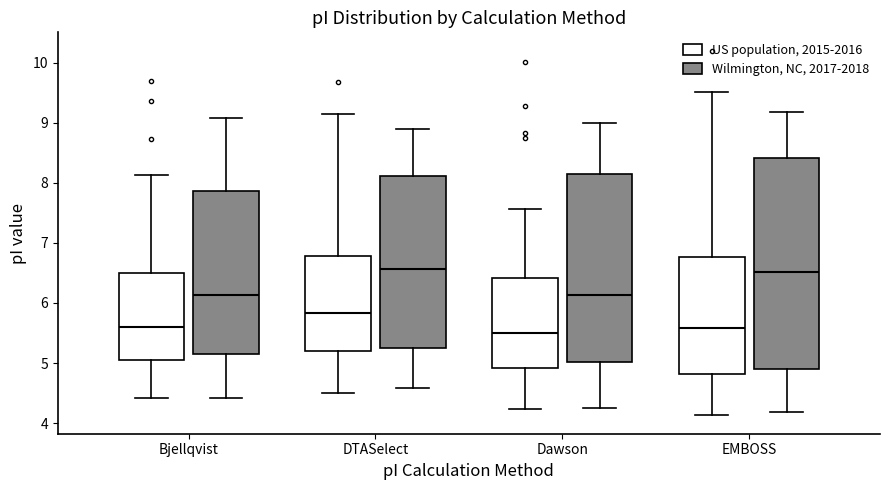

Where does the upper whisker of the box for EMBOSS (US population, 2015-2016) end on the y-axis? The values are not printed on the chart, so give them approximately, as read against the axis.

9.5